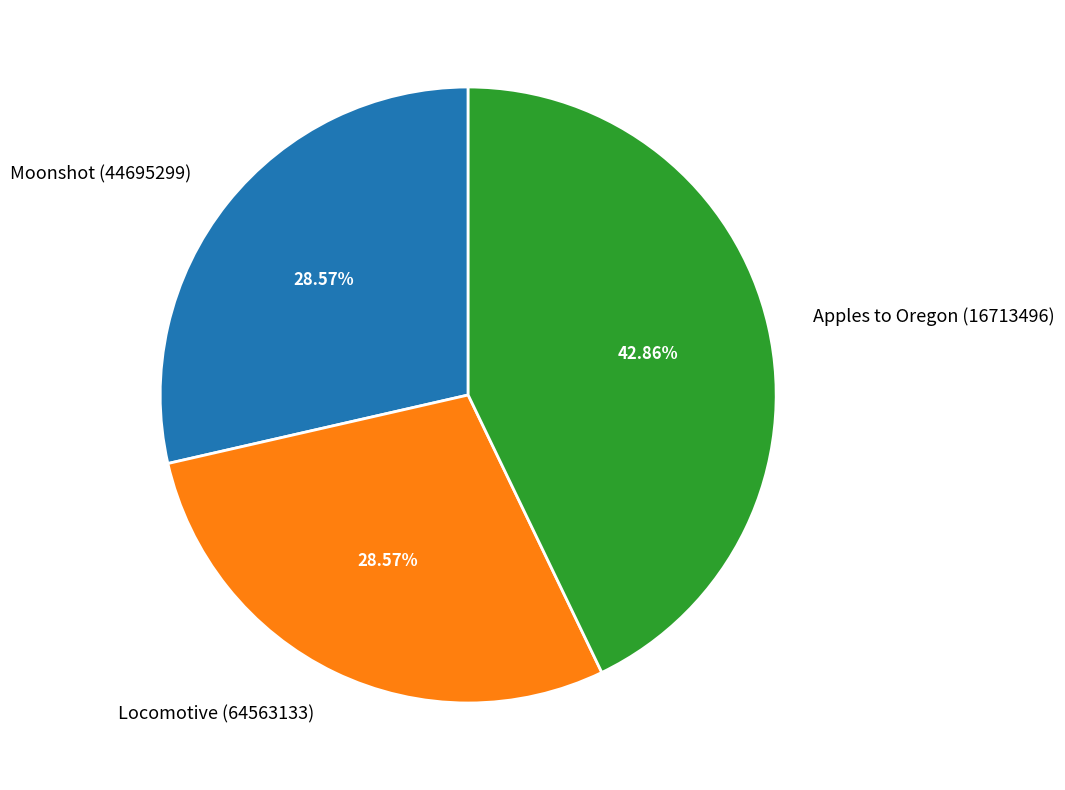

How much of the chart is everything except Moonshot (44695299)?

71.4%